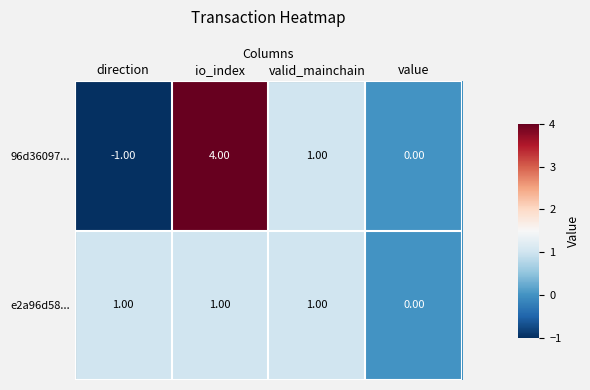

At how many categories does at least one series exceed 2?

1